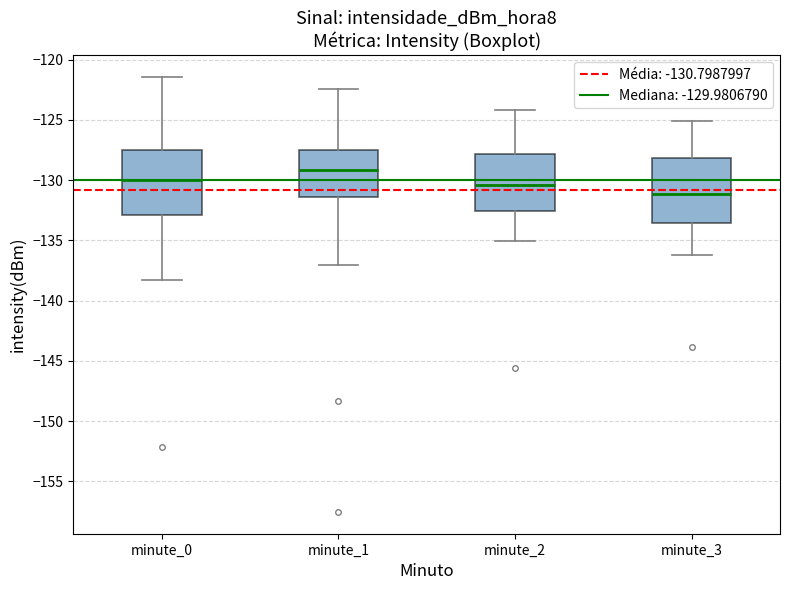

Reading left to right, read every box against the y-axis: the position of its median line, the range the box covers, and the ends of its whiskers. The values are not printed on the chart, so give them approximately, as read against the axis.

minute_0: median -130.0, box -133.0 to -127.5, whiskers -138.5 to -121.5
minute_1: median -129.0, box -131.5 to -127.5, whiskers -137.0 to -122.5
minute_2: median -130.5, box -132.5 to -128.0, whiskers -135.0 to -124.0
minute_3: median -131.0, box -133.5 to -128.0, whiskers -136.0 to -125.0